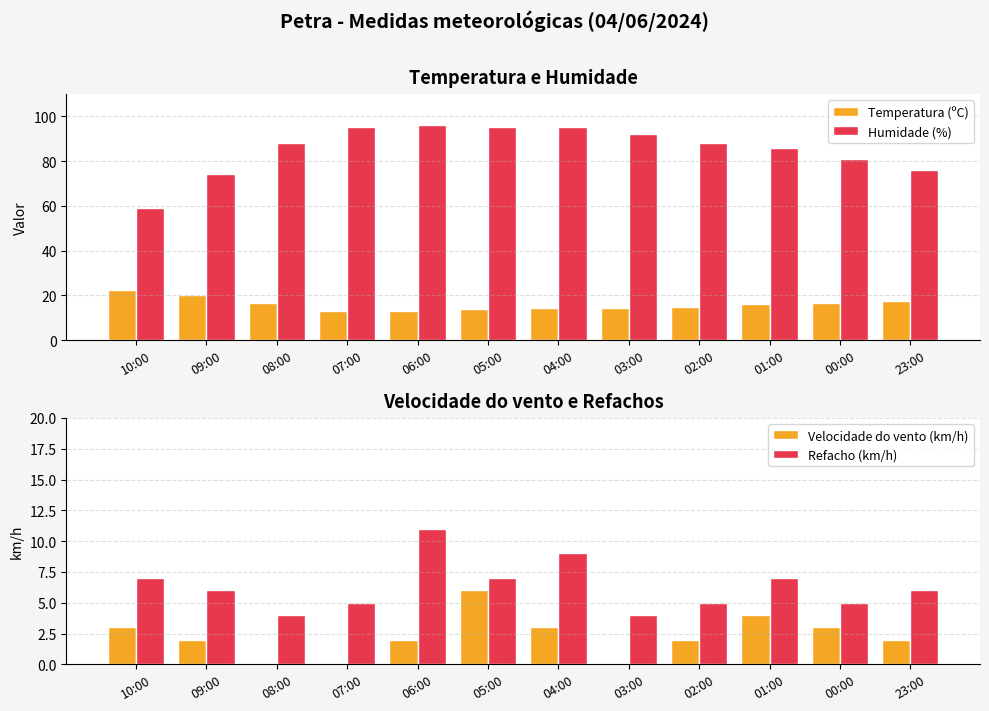

How many data points does each series have?

12